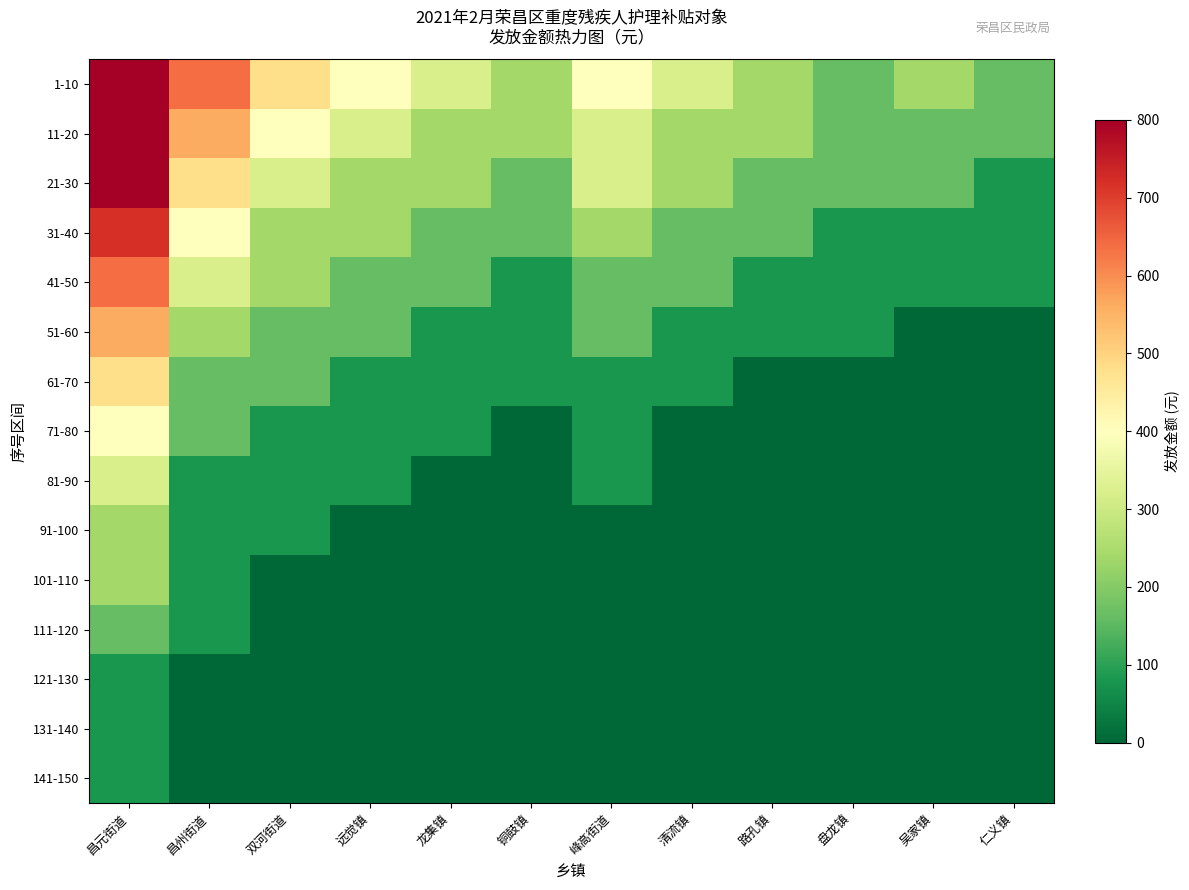

Reading left to right, list all the values displayed in this chart.

1-10: 昌元街道=800	昌州街道=640	双河街道=480	远觉镇=400	龙集镇=320	铜鼓镇=240	峰高街道=400	清流镇=320	路孔镇=240	盘龙镇=160	吴家镇=240	仁义镇=160
11-20: 昌元街道=800	昌州街道=560	双河街道=400	远觉镇=320	龙集镇=240	铜鼓镇=240	峰高街道=320	清流镇=240	路孔镇=240	盘龙镇=160	吴家镇=160	仁义镇=160
21-30: 昌元街道=800	昌州街道=480	双河街道=320	远觉镇=240	龙集镇=240	铜鼓镇=160	峰高街道=320	清流镇=240	路孔镇=160	盘龙镇=160	吴家镇=160	仁义镇=80
31-40: 昌元街道=720	昌州街道=400	双河街道=240	远觉镇=240	龙集镇=160	铜鼓镇=160	峰高街道=240	清流镇=160	路孔镇=160	盘龙镇=80	吴家镇=80	仁义镇=80
41-50: 昌元街道=640	昌州街道=320	双河街道=240	远觉镇=160	龙集镇=160	铜鼓镇=80	峰高街道=160	清流镇=160	路孔镇=80	盘龙镇=80	吴家镇=80	仁义镇=80
51-60: 昌元街道=560	昌州街道=240	双河街道=160	远觉镇=160	龙集镇=80	铜鼓镇=80	峰高街道=160	清流镇=80	路孔镇=80	盘龙镇=80	吴家镇=0	仁义镇=0
61-70: 昌元街道=480	昌州街道=160	双河街道=160	远觉镇=80	龙集镇=80	铜鼓镇=80	峰高街道=80	清流镇=80	路孔镇=0	盘龙镇=0	吴家镇=0	仁义镇=0
71-80: 昌元街道=400	昌州街道=160	双河街道=80	远觉镇=80	龙集镇=80	铜鼓镇=0	峰高街道=80	清流镇=0	路孔镇=0	盘龙镇=0	吴家镇=0	仁义镇=0
81-90: 昌元街道=320	昌州街道=80	双河街道=80	远觉镇=80	龙集镇=0	铜鼓镇=0	峰高街道=80	清流镇=0	路孔镇=0	盘龙镇=0	吴家镇=0	仁义镇=0
91-100: 昌元街道=240	昌州街道=80	双河街道=80	远觉镇=0	龙集镇=0	铜鼓镇=0	峰高街道=0	清流镇=0	路孔镇=0	盘龙镇=0	吴家镇=0	仁义镇=0
101-110: 昌元街道=240	昌州街道=80	双河街道=0	远觉镇=0	龙集镇=0	铜鼓镇=0	峰高街道=0	清流镇=0	路孔镇=0	盘龙镇=0	吴家镇=0	仁义镇=0
111-120: 昌元街道=160	昌州街道=80	双河街道=0	远觉镇=0	龙集镇=0	铜鼓镇=0	峰高街道=0	清流镇=0	路孔镇=0	盘龙镇=0	吴家镇=0	仁义镇=0
121-130: 昌元街道=80	昌州街道=0	双河街道=0	远觉镇=0	龙集镇=0	铜鼓镇=0	峰高街道=0	清流镇=0	路孔镇=0	盘龙镇=0	吴家镇=0	仁义镇=0
131-140: 昌元街道=80	昌州街道=0	双河街道=0	远觉镇=0	龙集镇=0	铜鼓镇=0	峰高街道=0	清流镇=0	路孔镇=0	盘龙镇=0	吴家镇=0	仁义镇=0
141-150: 昌元街道=80	昌州街道=0	双河街道=0	远觉镇=0	龙集镇=0	铜鼓镇=0	峰高街道=0	清流镇=0	路孔镇=0	盘龙镇=0	吴家镇=0	仁义镇=0